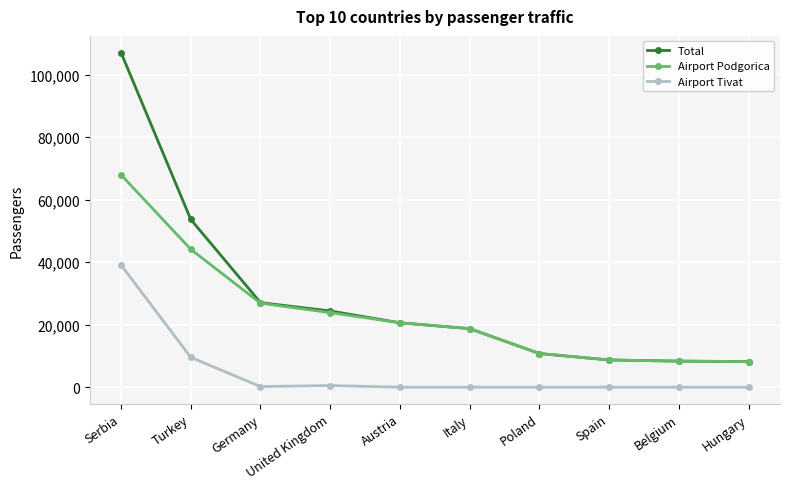

List the series in order of their peak value, highest first.

Total, Airport Podgorica, Airport Tivat